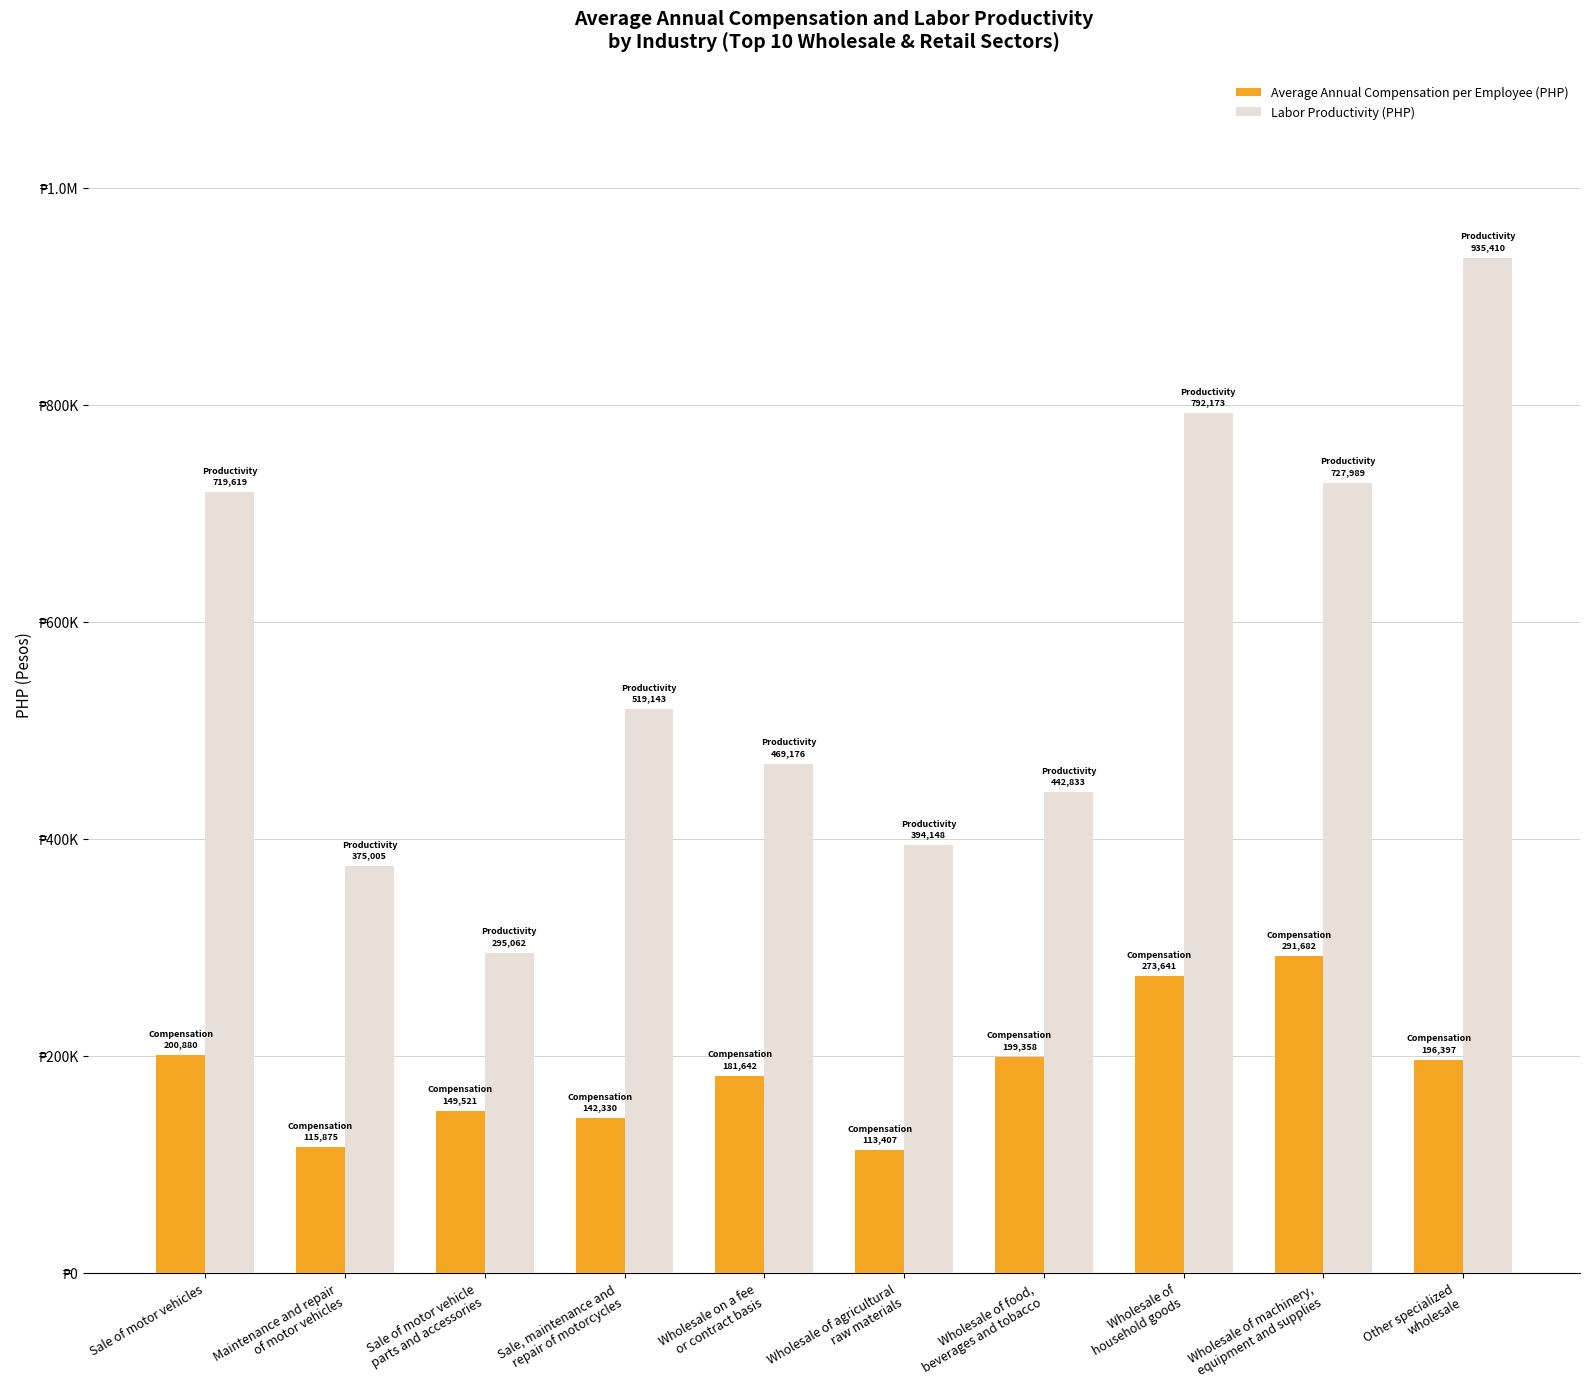

What are all the series names shown in the legend?

Average Annual Compensation per Employee (PHP), Labor Productivity (PHP)